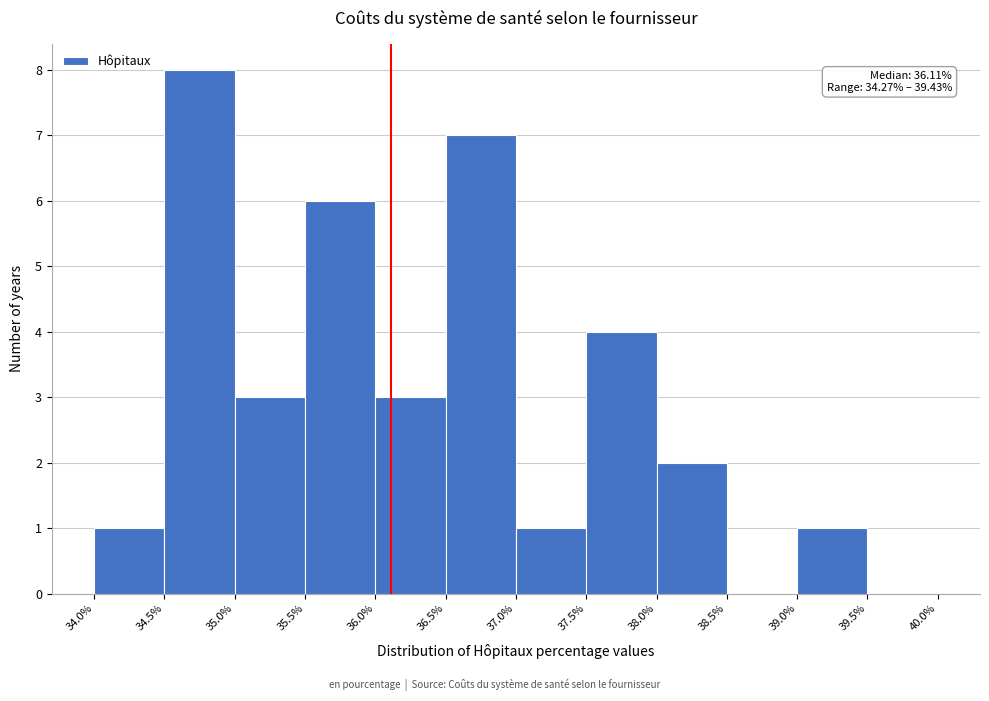

Over which range of the x-axis is the bar tallest?

34.5% to 35.0%